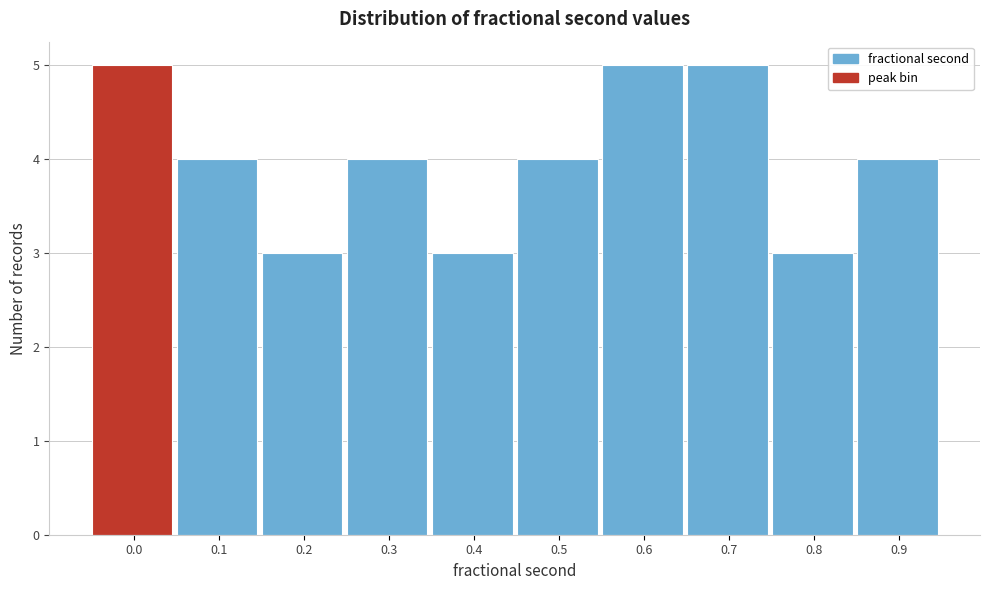

Reading right to left, list all the values displayed in this chart.

0.9=4	0.8=3	0.7=5	0.6=5	0.5=4	0.4=3	0.3=4	0.2=3	0.1=4	0.0=5